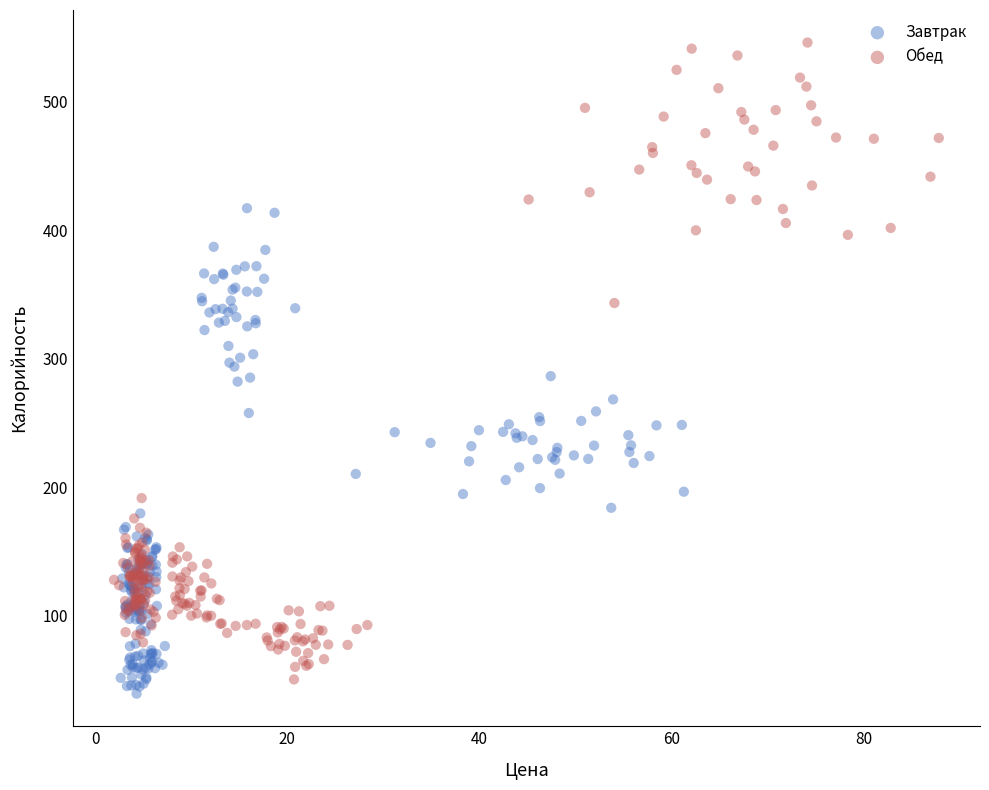

Which series contains the highest Y value?

Обед